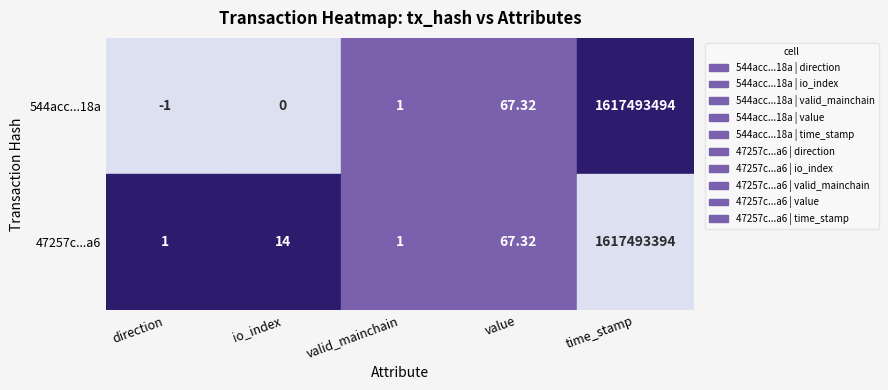

The value of 544acc2d1e4ad057be57df983744aa3f3a9b18a at time_stamp is 1617493494.0. True or false?

True